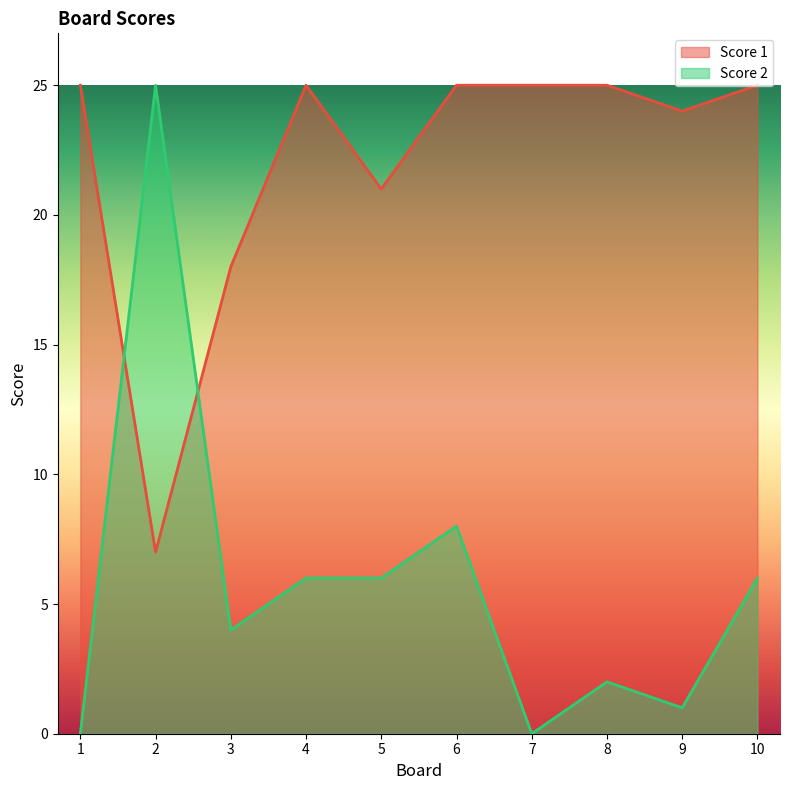

List the labels in order of Score 1 value, largest first.

1, 4, 6, 7, 8, 10, 9, 5, 3, 2